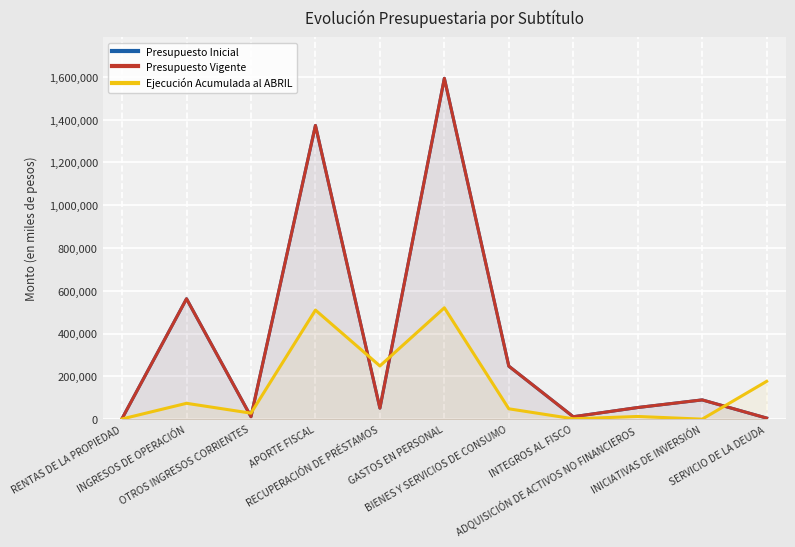

At which label is Presupuesto Vigente closest to 798142?

INGRESOS DE OPERACIÓN